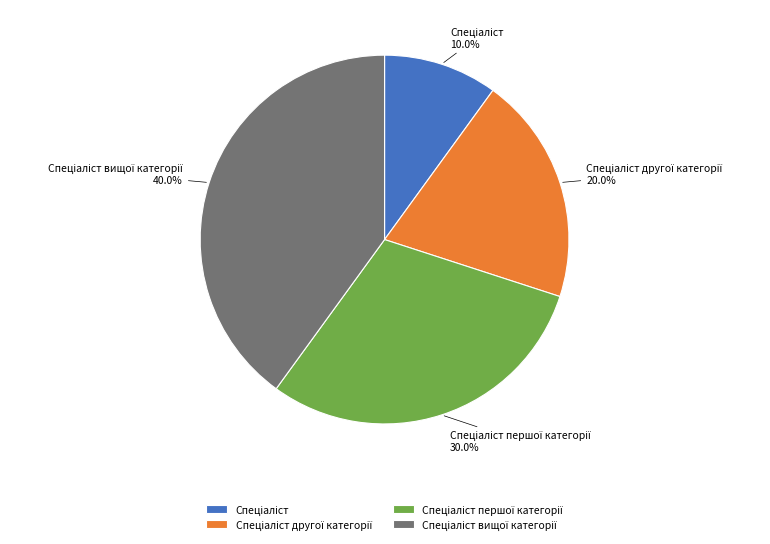

Does any single category account for the majority?

No